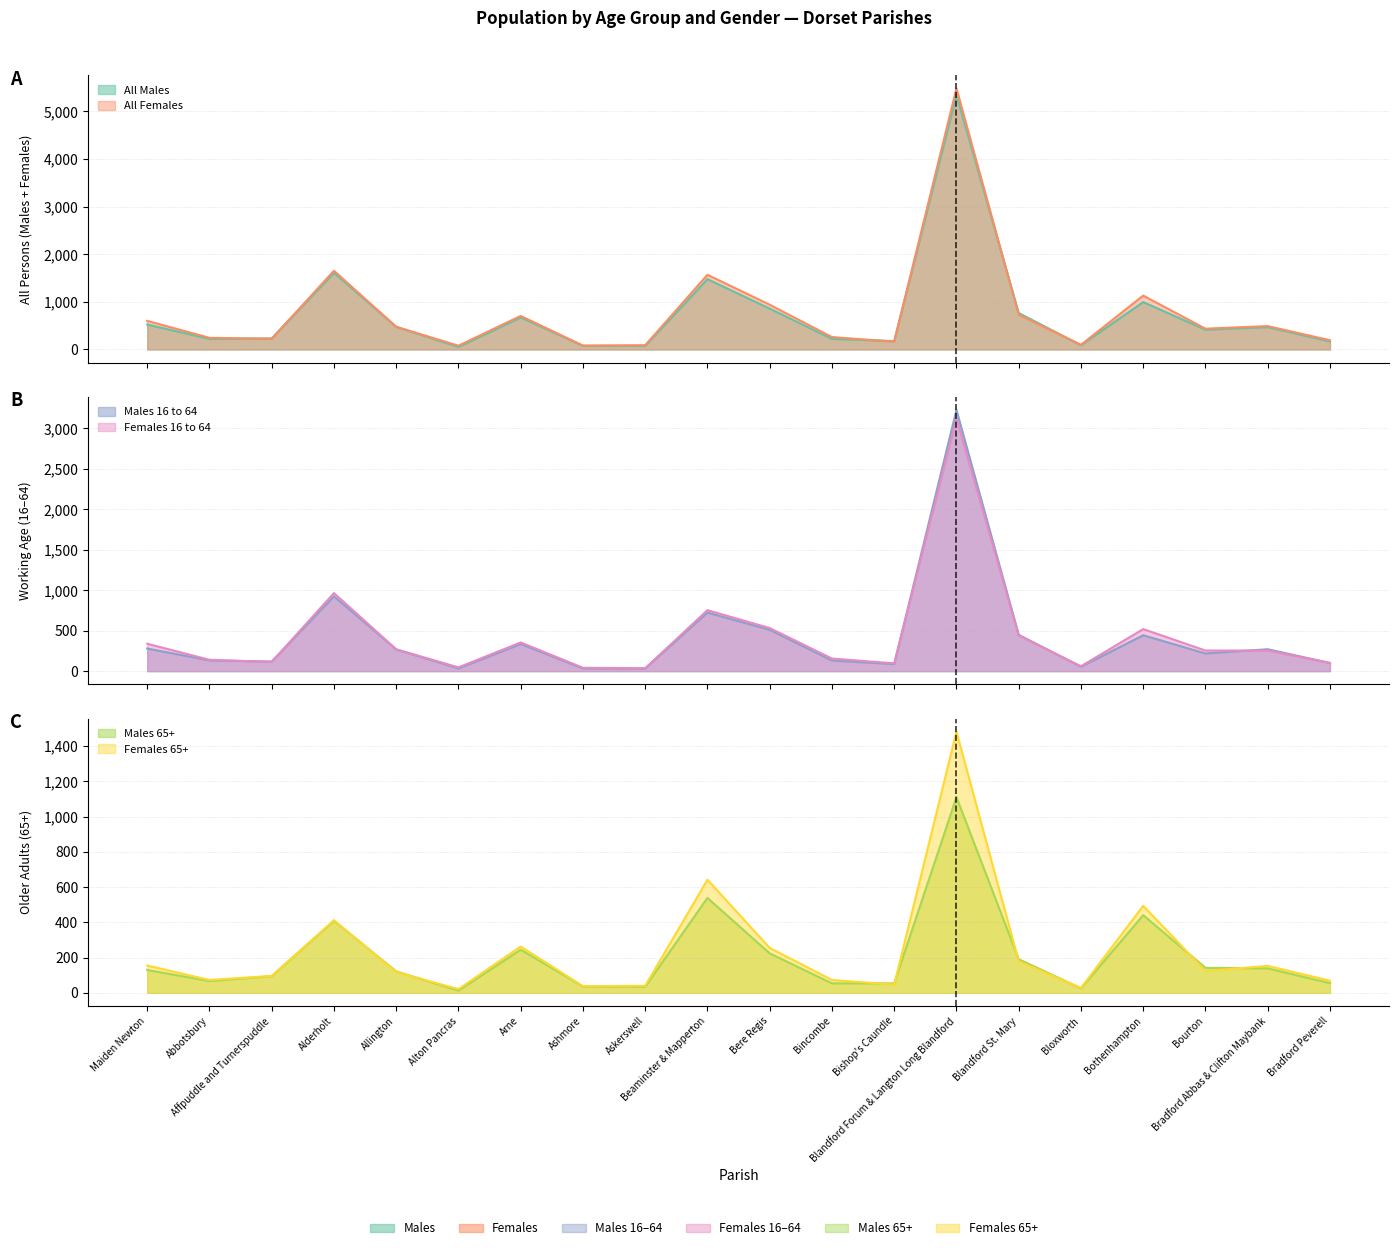

At which category is the sum across all series the highest?

Blandford Forum & Langton Long Blandford